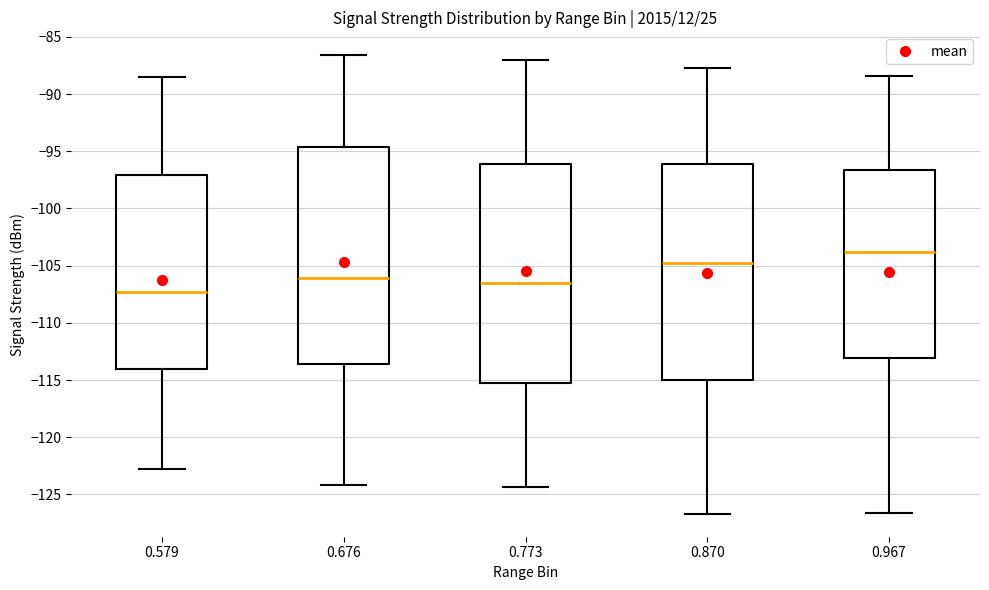

Where does the median line of the box at x = 0.870 sit on the y-axis? The values are not printed on the chart, so give them approximately, as read against the axis.

-105.0